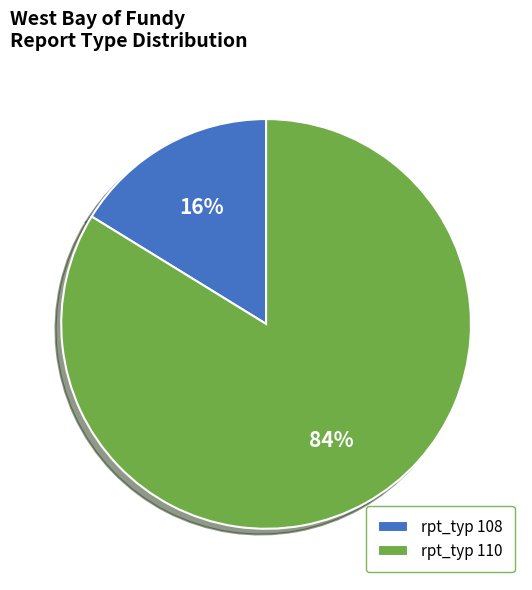

Between rpt_typ 110 and rpt_typ 108, which is larger?

rpt_typ 110